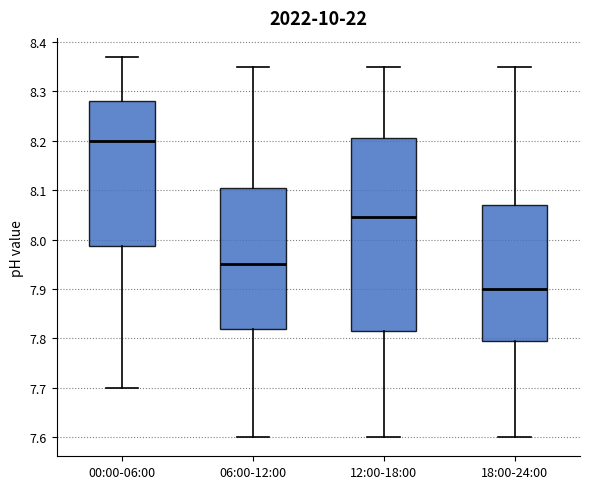

Which box is the tallest, from its lower edge to its upper edge?

12:00-18:00